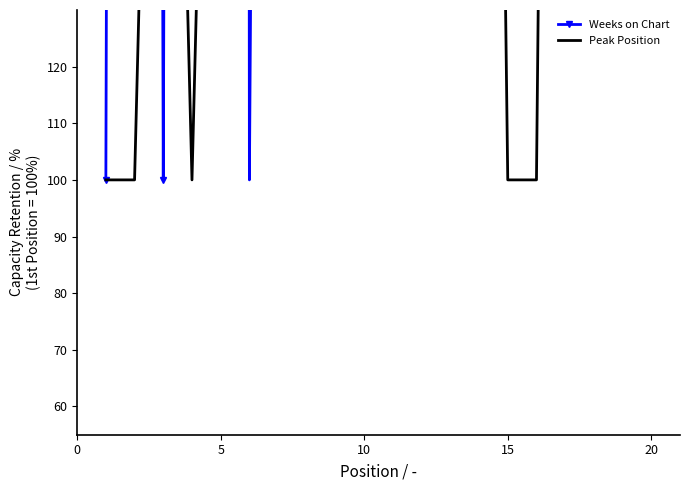

How many times do Peak Position and Weeks on Chart cross each other?

10